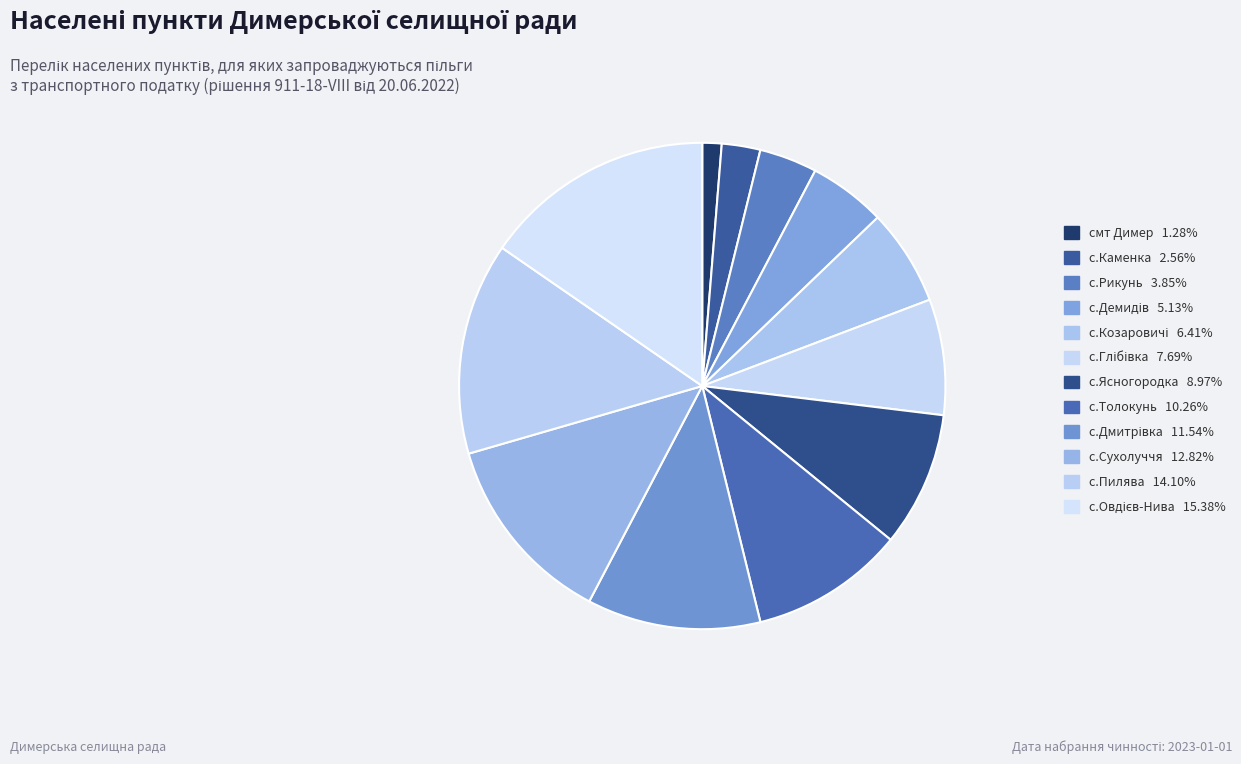

How many slices are in this pie chart?

12